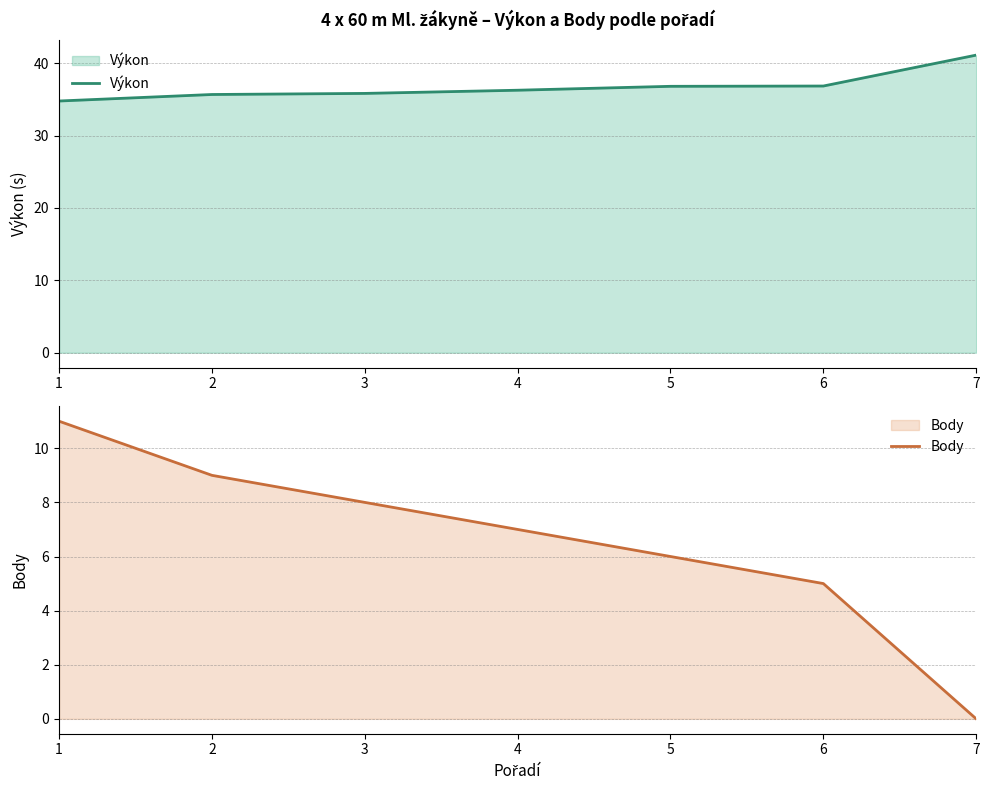

Read the Body value at 6.

5